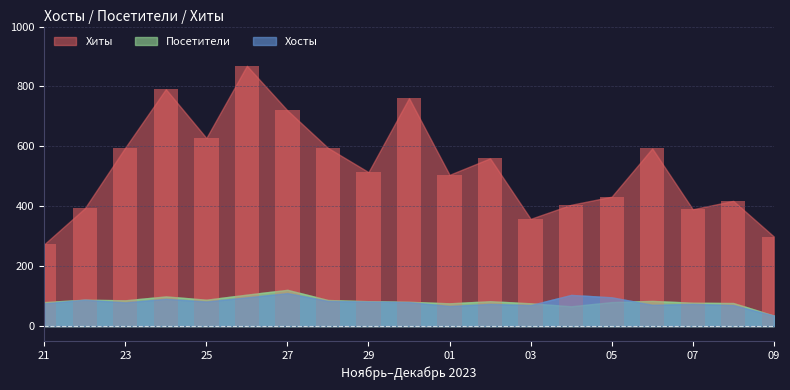

The value of Посетители at 2023-12-07 is 78. True or false?

True